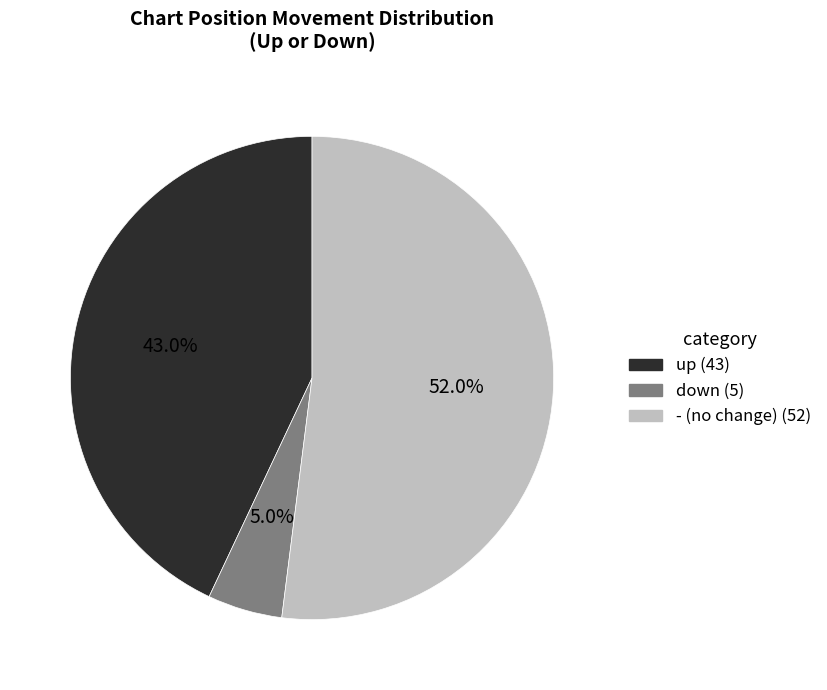

How many segments does this pie chart have?

3